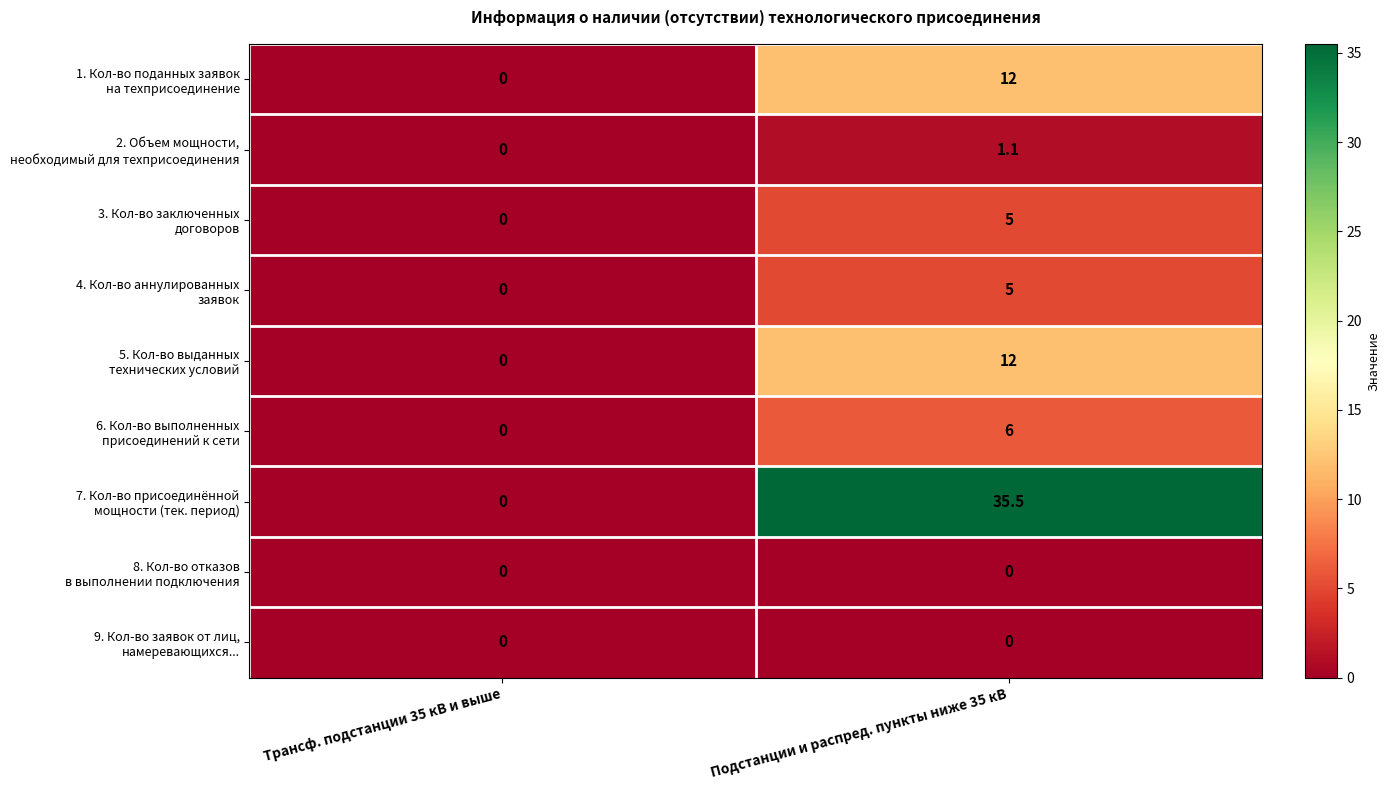

At which category is the sum across all series the highest?

Подстанции и распред. пункты ниже 35 кВ